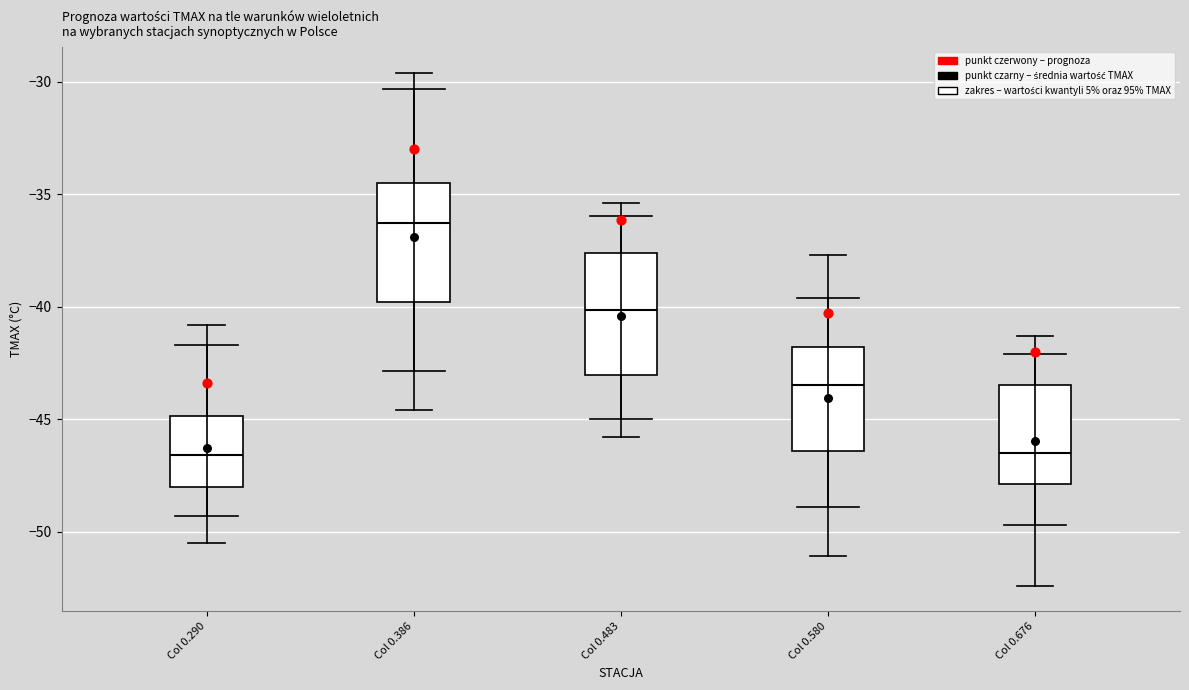

Reading left to right, transcribe this box plot: for each box, give where its median line is, the range the box spans, and where its two whiskers end, as read against the y-axis. The values are not printed on the chart, so give them approximately, as read against the axis.

Col 0.290: median -46.5, box -48.0 to -45.0, whiskers -50.5 to -41.0
Col 0.386: median -36.5, box -40.0 to -34.5, whiskers -44.5 to -29.5
Col 0.483: median -40.0, box -43.0 to -37.5, whiskers -46.0 to -35.5
Col 0.580: median -43.5, box -46.5 to -42.0, whiskers -51.0 to -37.5
Col 0.676: median -46.5, box -48.0 to -43.5, whiskers -52.5 to -41.5